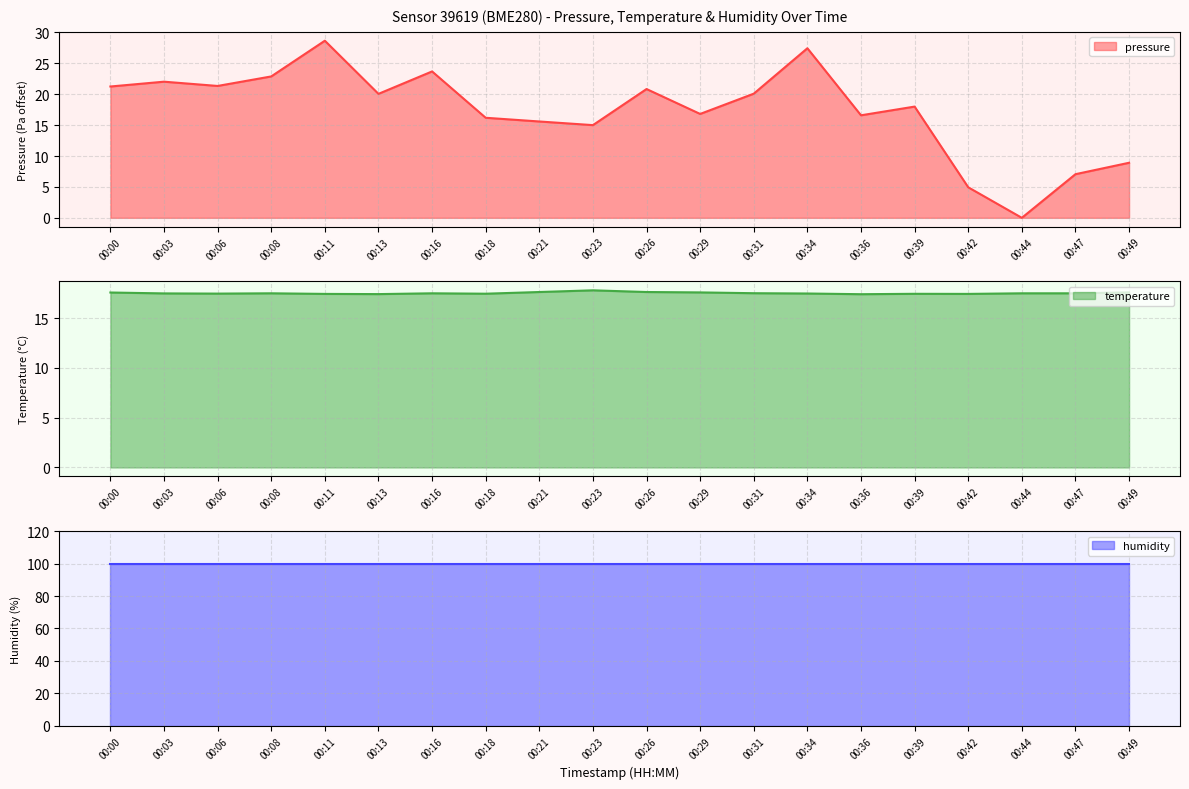

True or false: temperature has more than 0 points higher than both neighbors.

True